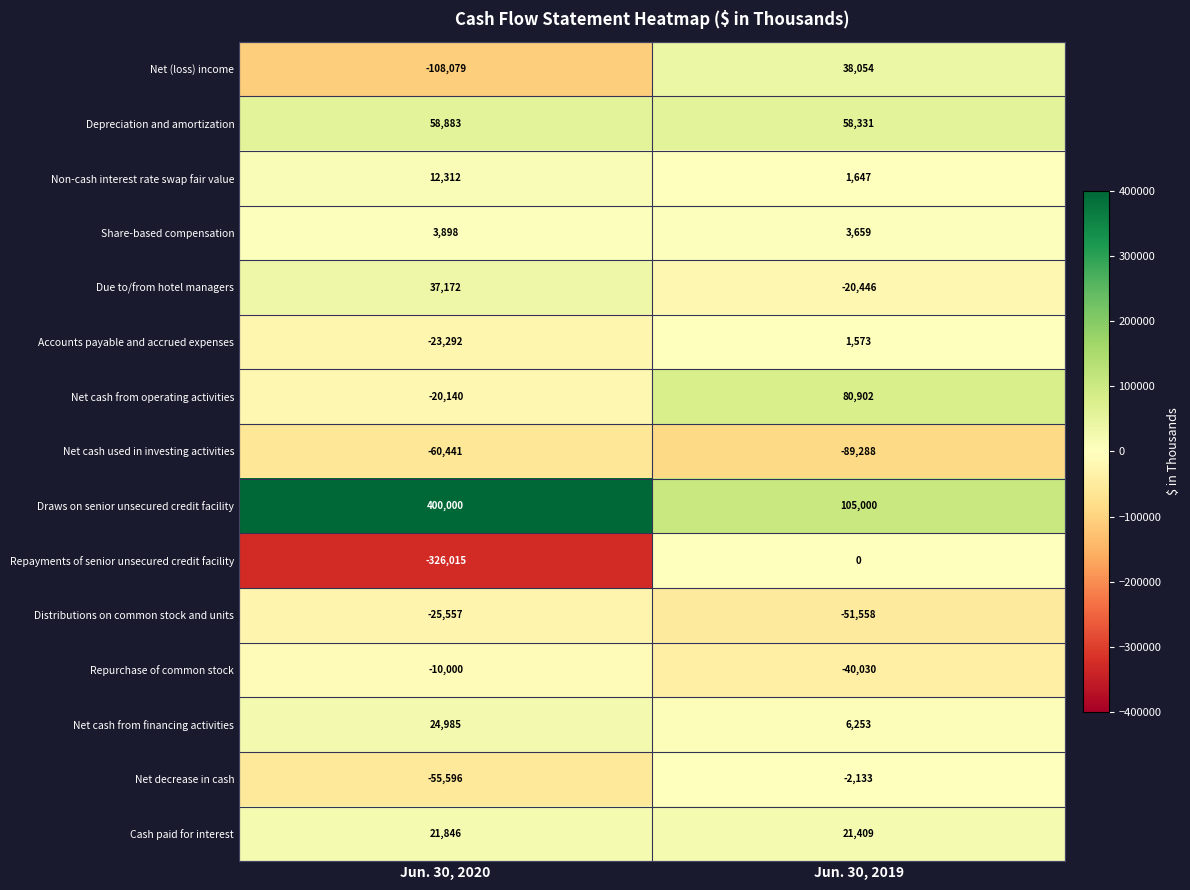

Which series has the largest total across all categories?

Draws on senior unsecured credit facility